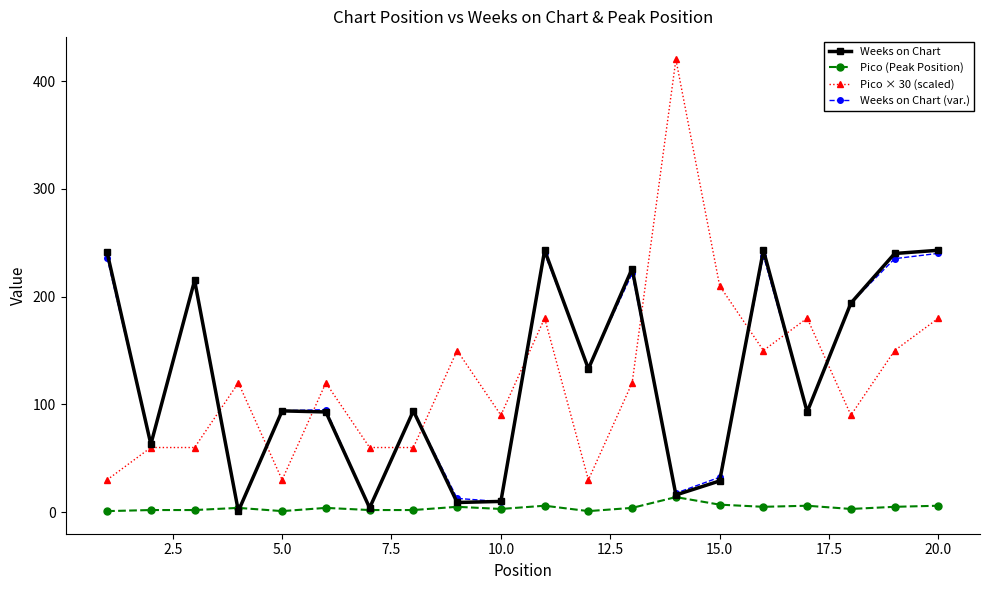

Which series has the widest spread of values?

Pico × 30 (scaled)